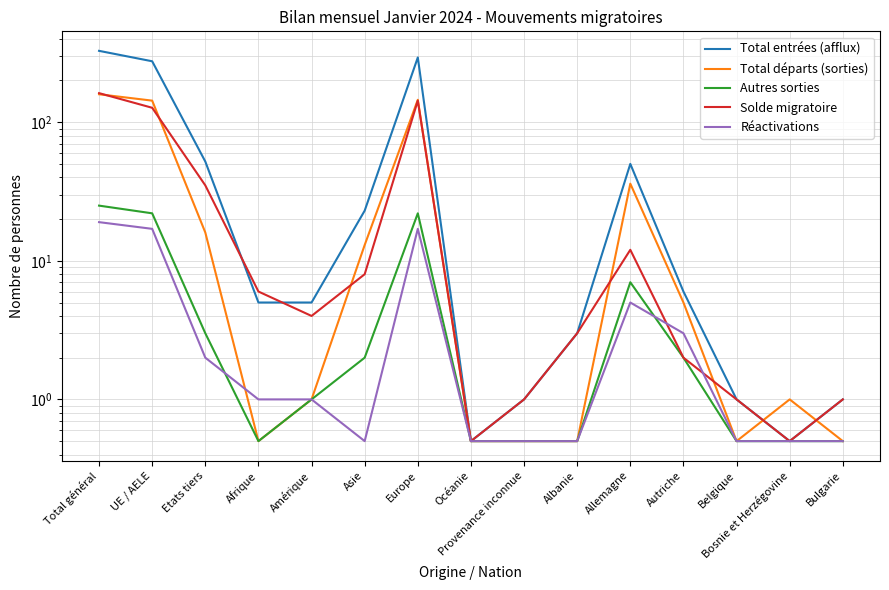

Reading left to right, list all the values displayed in this chart.

Total entrées (afflux): 327.0	275.0	52.0	5.0	5.0	23.0	293.0	0.5	1.0	3.0	50.0	6.0	1.0	0.5	1.0
Total départs (sorties): 159.0	143.0	16.0	0.5	1.0	13.0	145.0	0.5	0.5	0.5	36.0	5.0	0.5	1.0	0.5
Autres sorties: 25.0	22.0	3.0	0.5	1.0	2.0	22.0	0.5	0.5	0.5	7.0	2.0	0.5	0.5	0.5
Solde migratoire: 162.0	127.0	35.0	6.0	4.0	8.0	143.0	0.5	1.0	3.0	12.0	2.0	1.0	0.5	1.0
Réactivations: 19.0	17.0	2.0	1.0	1.0	0.5	17.0	0.5	0.5	0.5	5.0	3.0	0.5	0.5	0.5